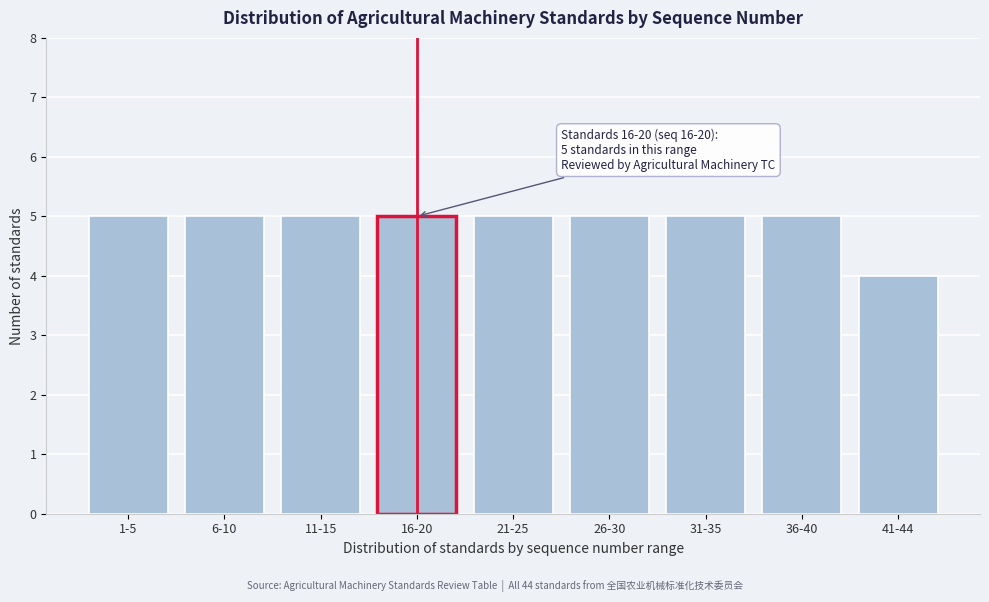

Reading right to left, what are all the values shown in this chart?

41-44=4	36-40=5	31-35=5	26-30=5	21-25=5	16-20=5	11-15=5	6-10=5	1-5=5